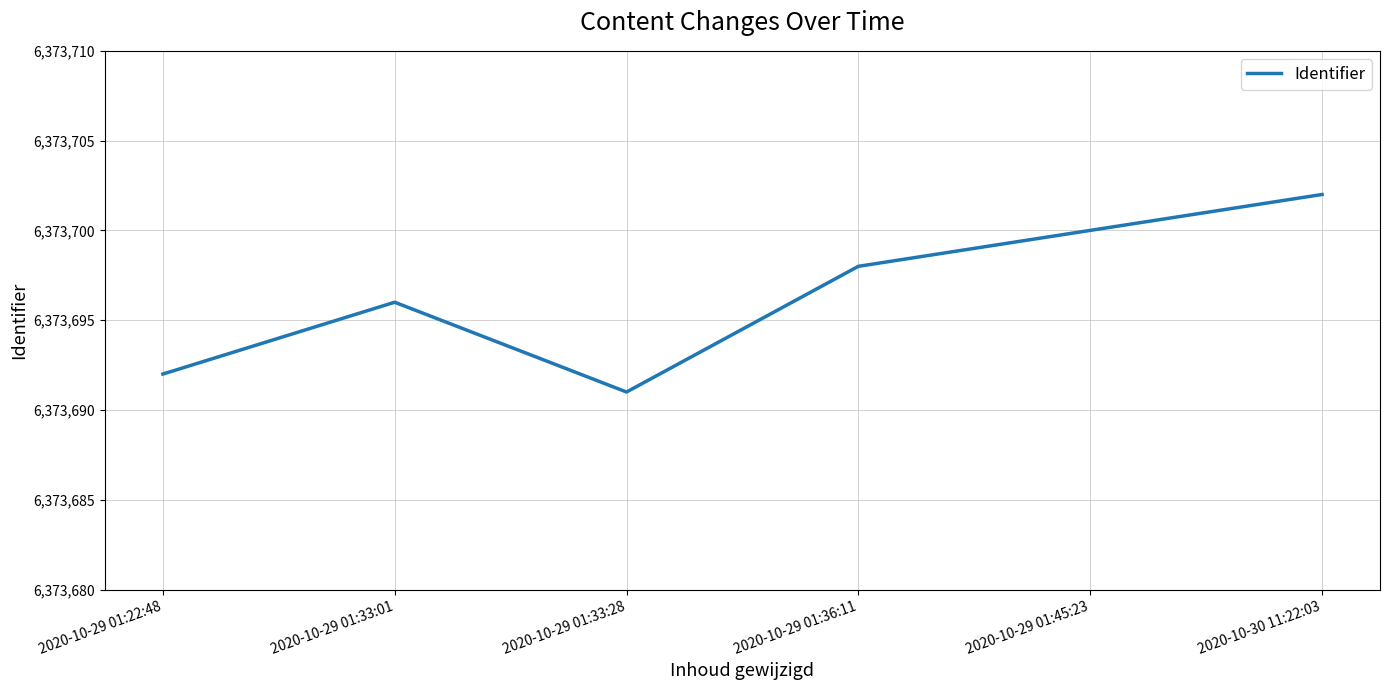

At which category does the data reach its first local valley?

2020-10-29 01:33:28